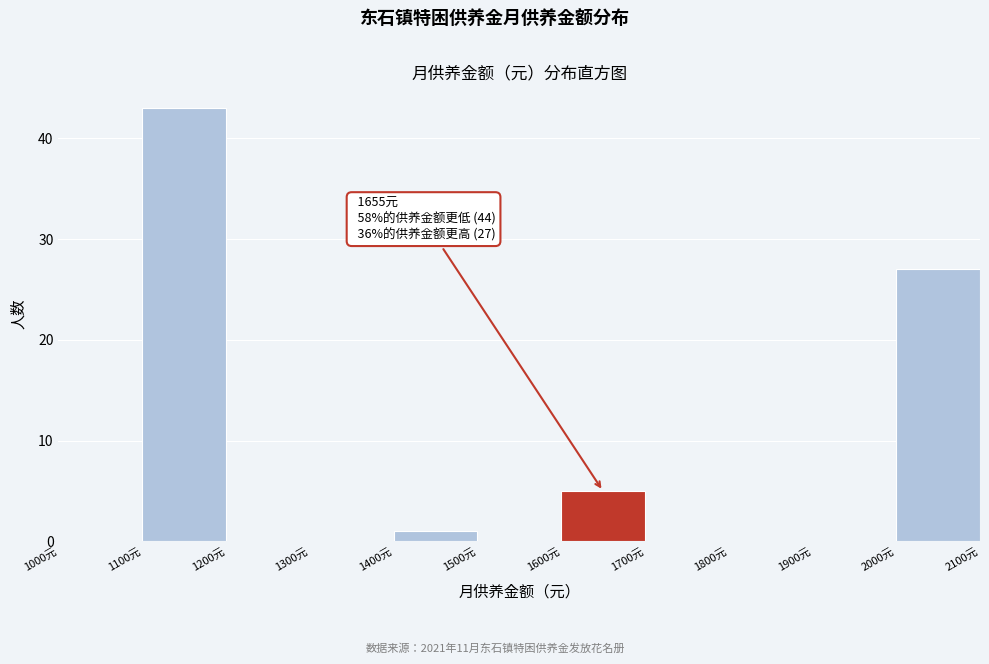

Which range on the x-axis has the tallest bar?

1100 to 1200